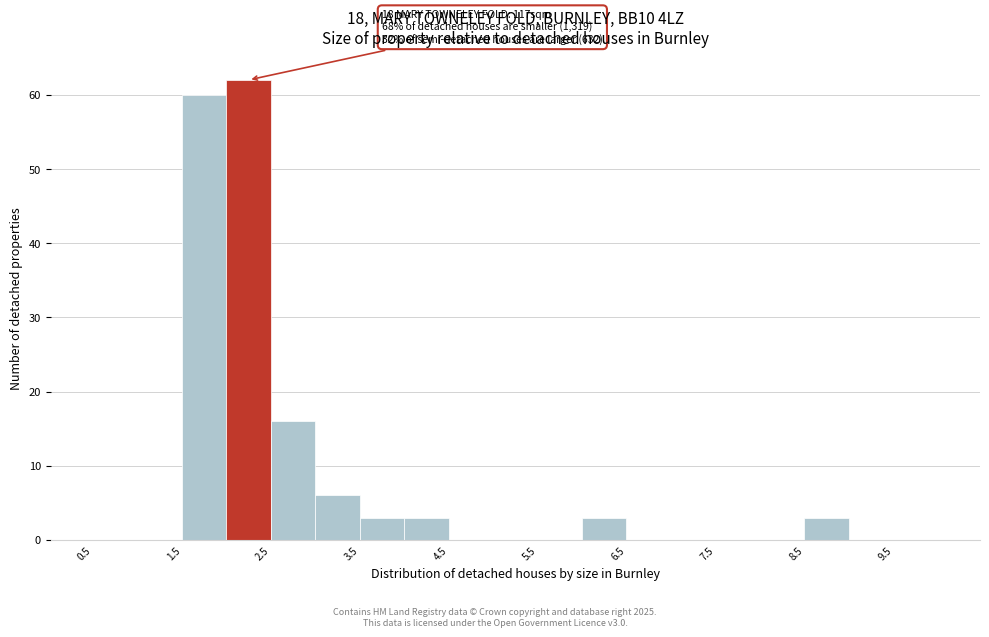

Over which range of the x-axis is the bar tallest?

2.0 to 2.5